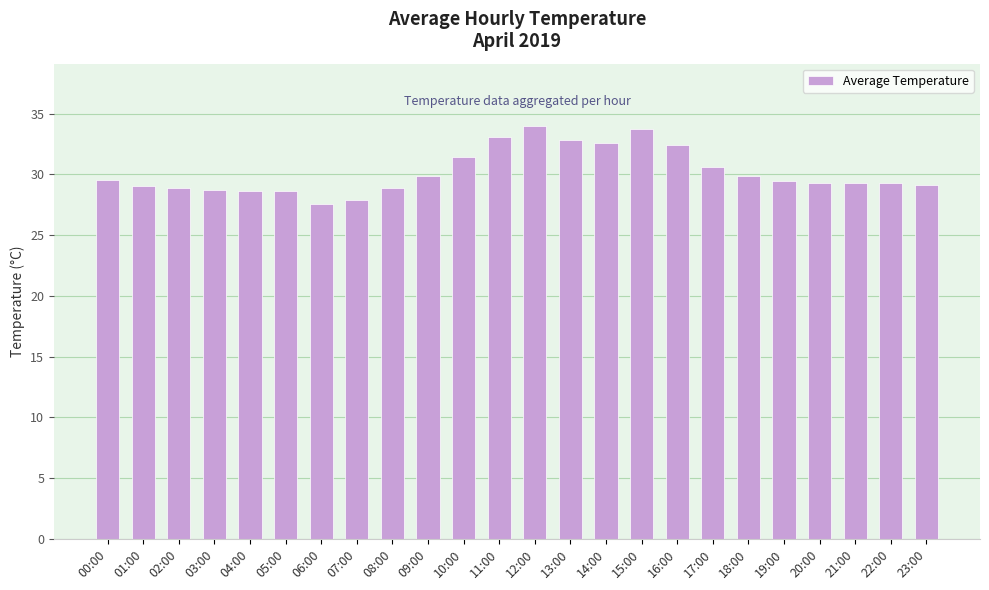

What is the ratio of the value at 07:00 to the value at 02:00?

1.0